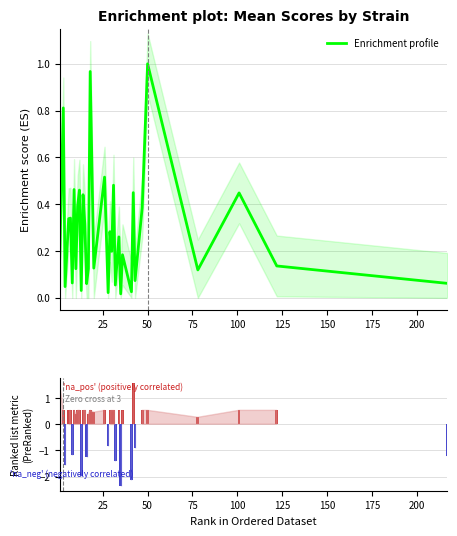

Does the chart contain any negative values?

Yes